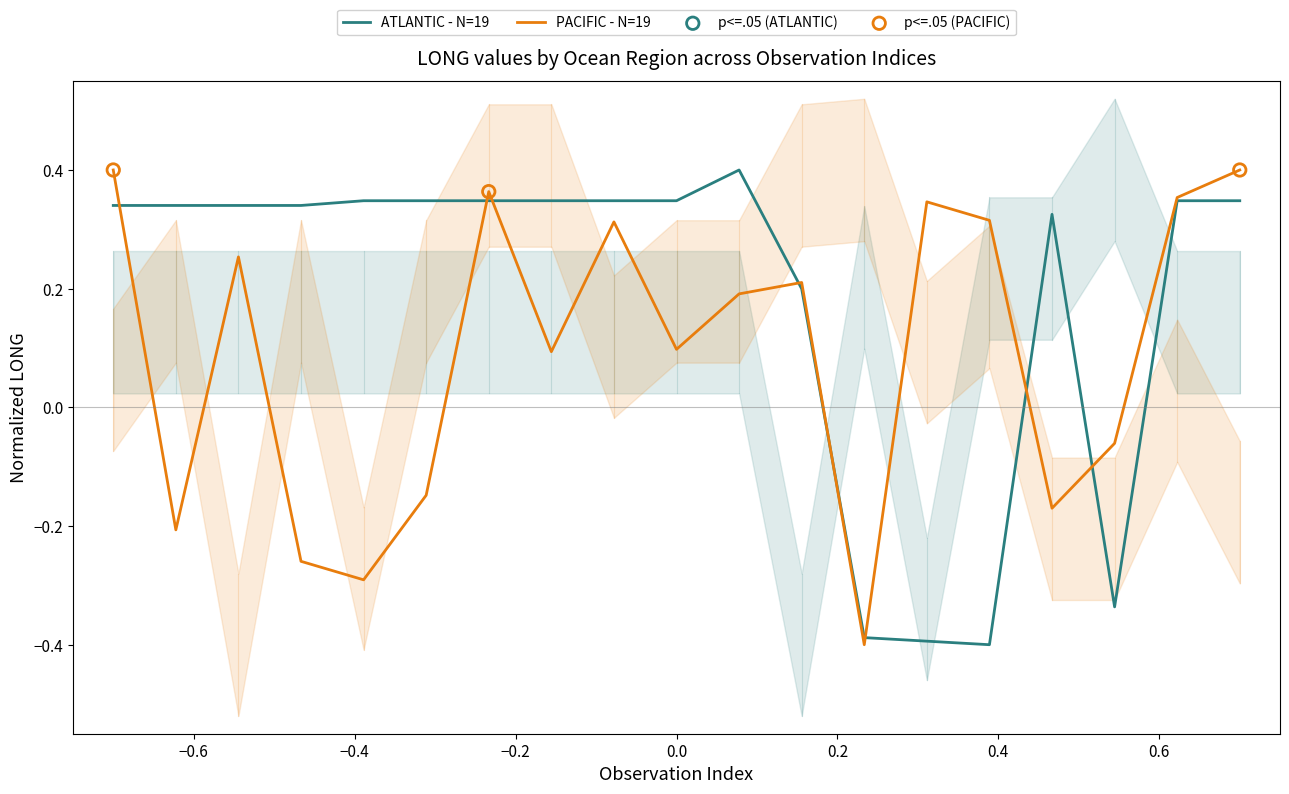

At how many categories does at least one series exceed 0?

17